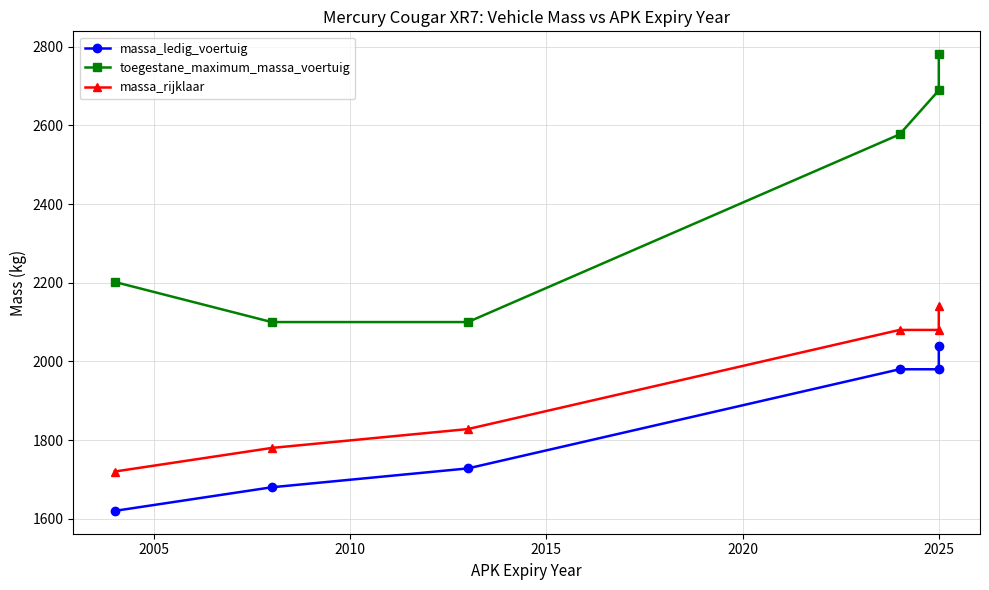

How many values in the massa_ledig_voertuig series are below 1980?

3